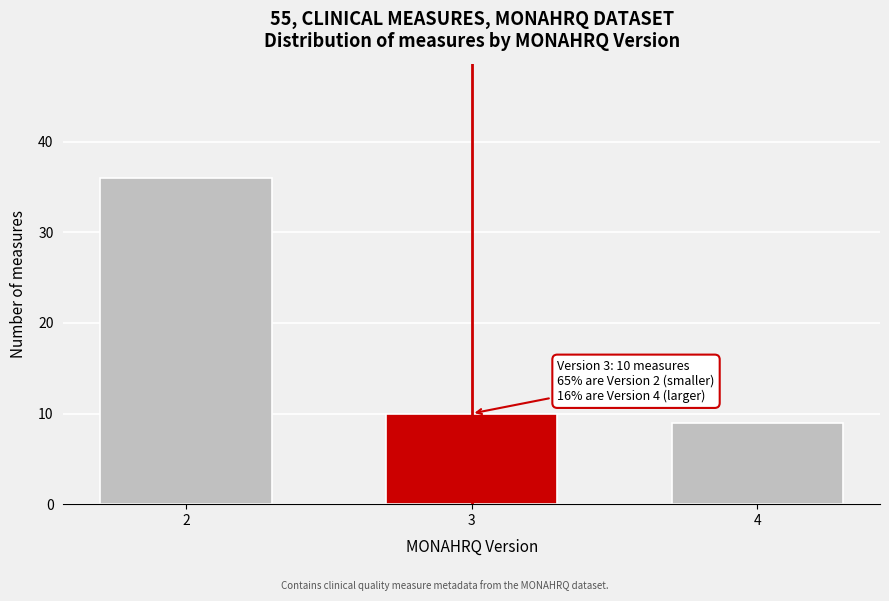

Reading left to right, what are all the values shown in this chart?

2=36	3=10	4=9